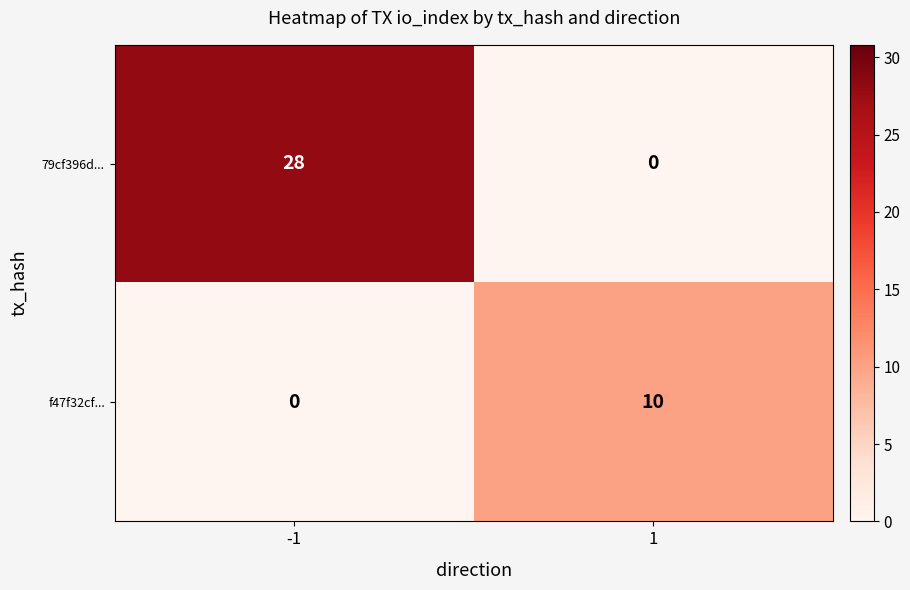

What is the difference between the highest and lowest values at -1?

28